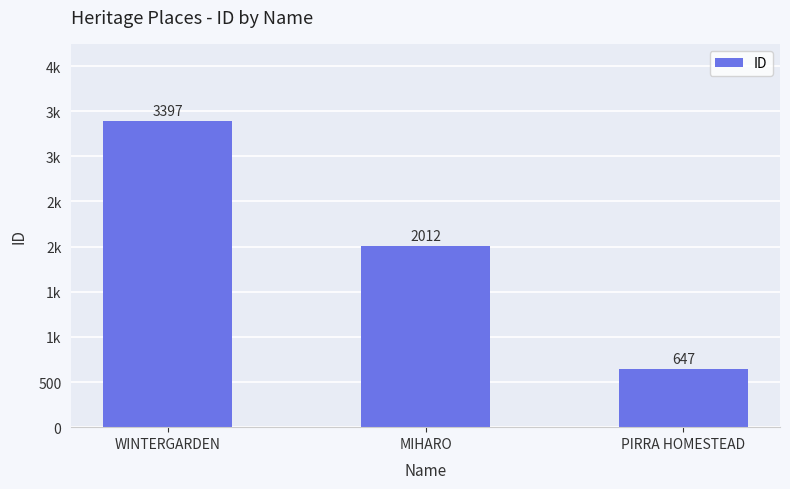

Are the bars horizontal?

No